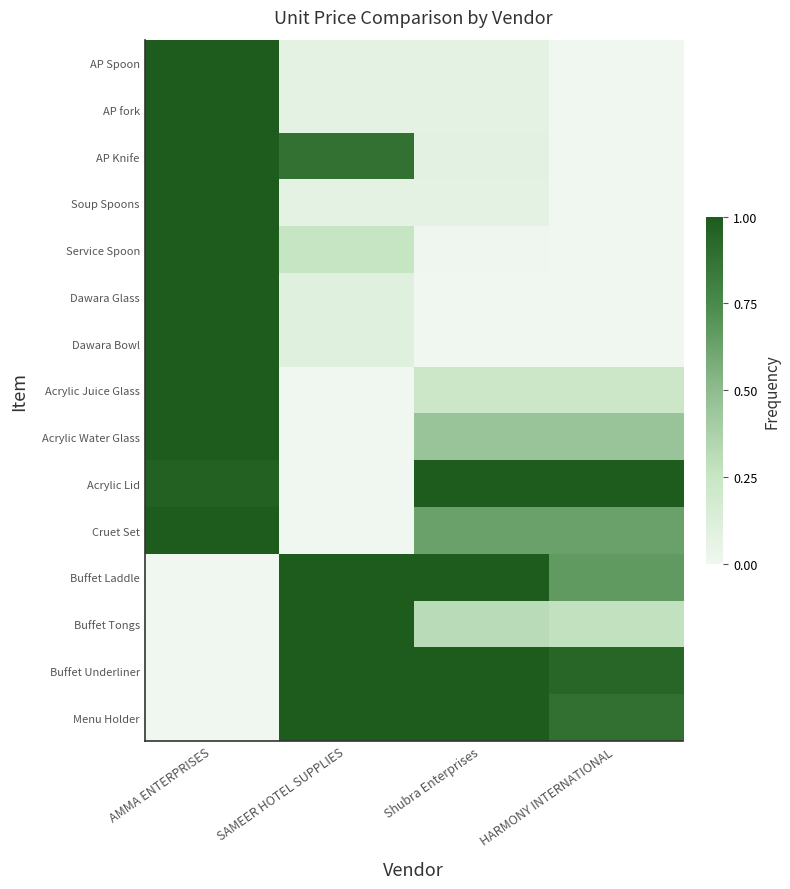

At SAMEER HOTEL SUPPLIES, list the series in order from smallest to largest.

Acrylic Juice Glass, Acrylic Water Glass, Acrylic Lid, Cruet Set, AP Spoon, AP fork, Soup Spoons, Dawara Glass, Dawara Bowl, Service Spoon, AP Knife, Buffet Laddle, Buffet Tongs, Buffet Underliner, Menu Holder